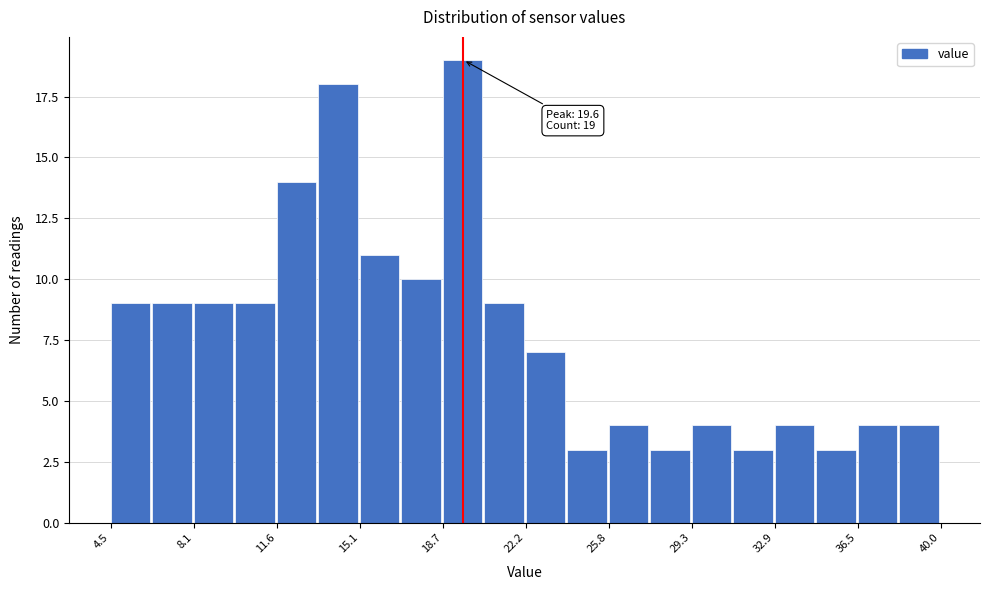

Read against the x-axis, roughly where is the centre of the tallest bar?

19.5